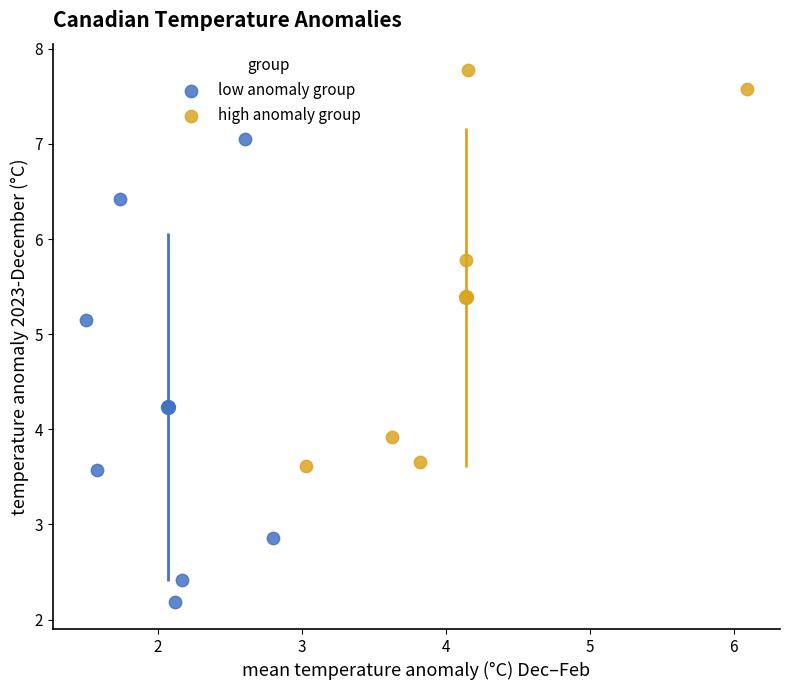

Which series has the widest spread of Y values?

low anomaly group